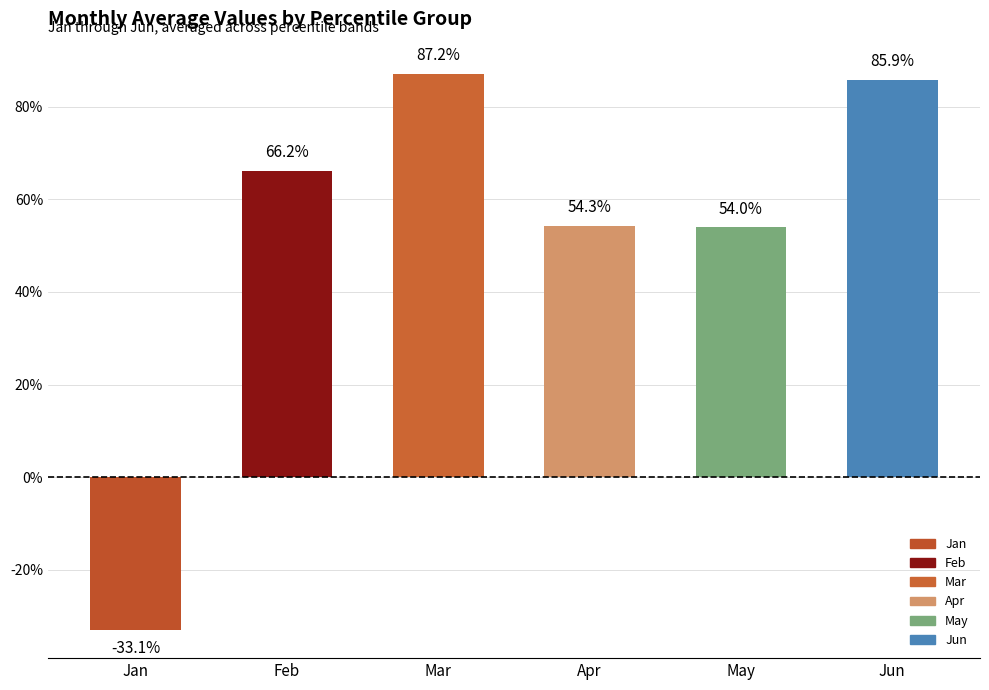

Are the bars horizontal?

No